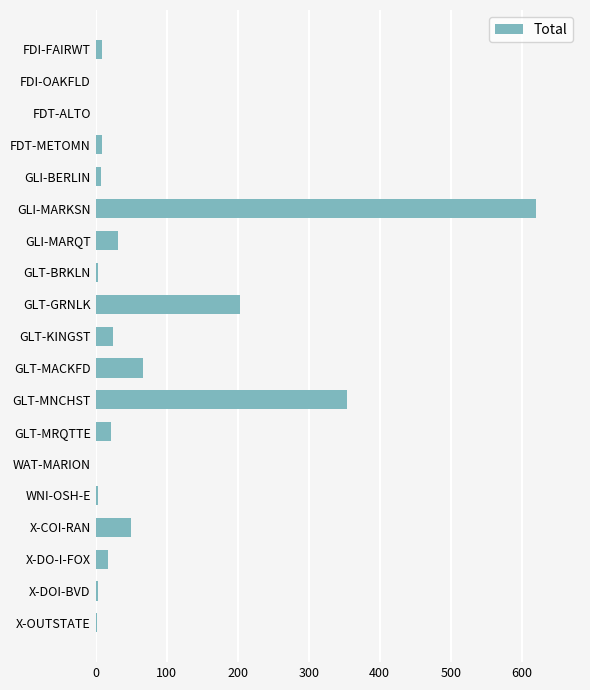

What is the approximate value at X-COI-RAN?

50